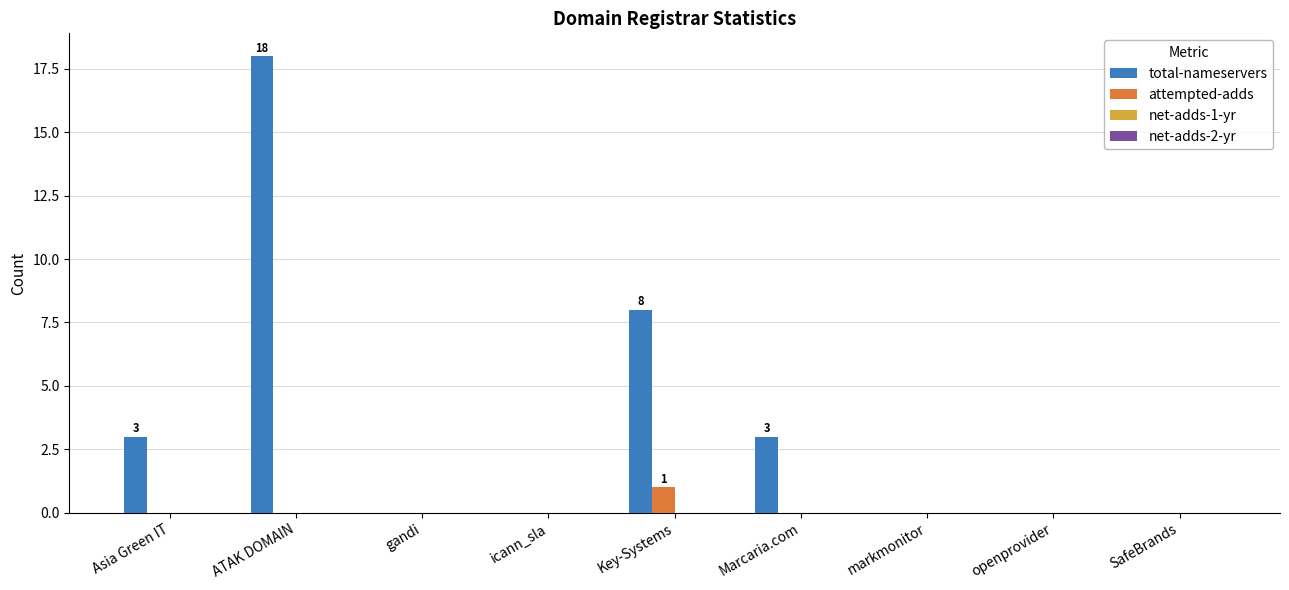

Between Key-Systems and Marcaria.com, which series saw the biggest shift?

total-nameservers